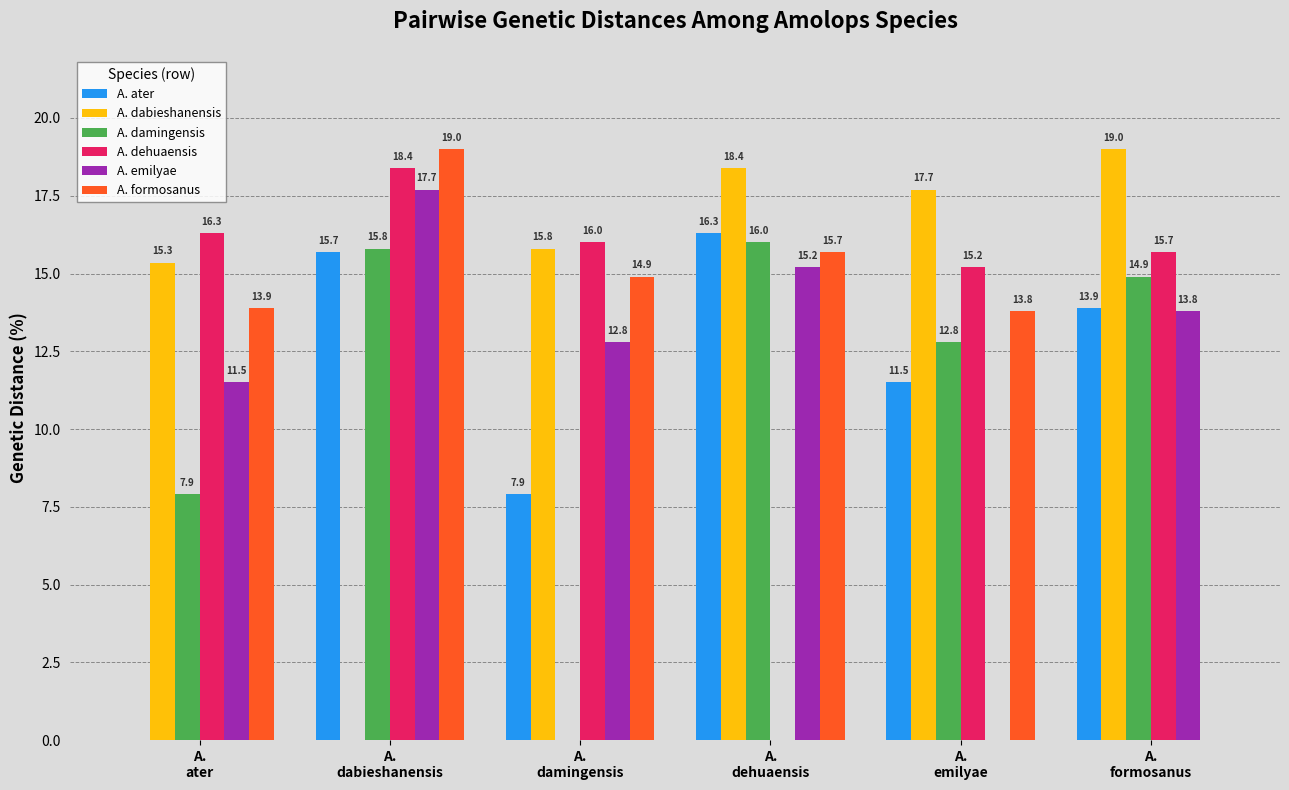

What is the sum of all A. dehuaensis values?

81.6